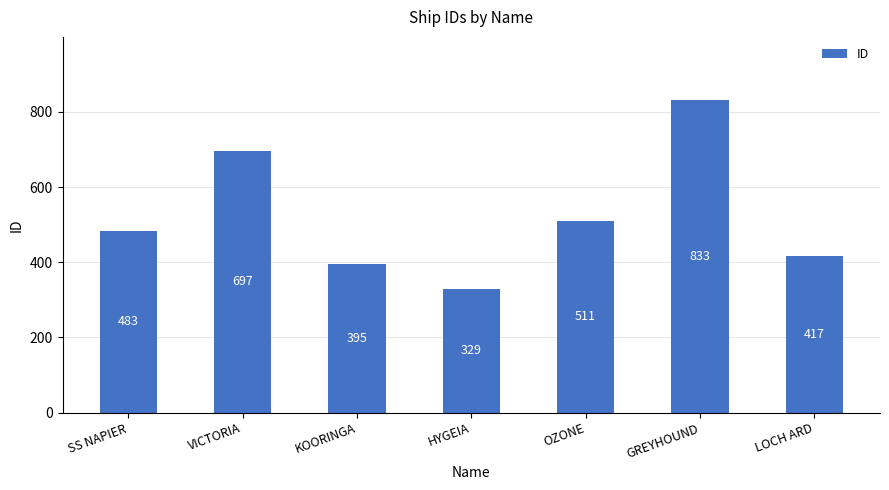

Between SS NAPIER and VICTORIA, which is larger?

VICTORIA